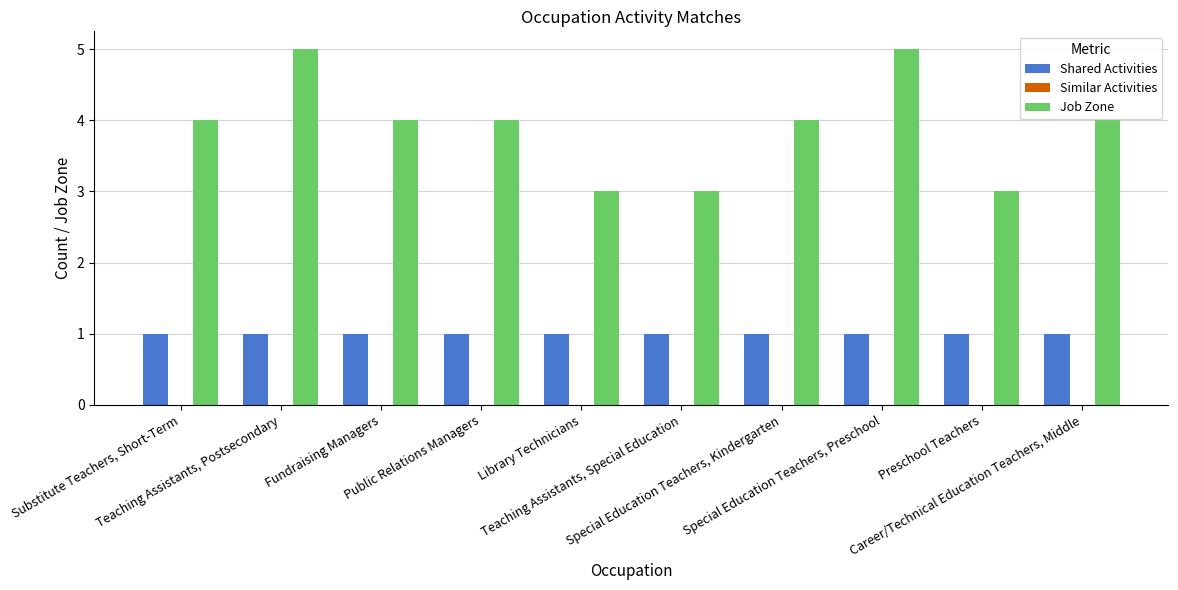

How many bars are there in each group?

2